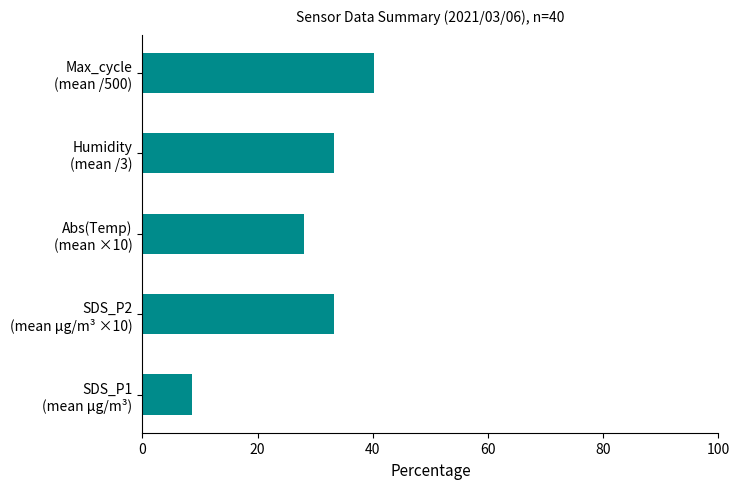

What is the difference between the maximum and second lowest values?

12.2